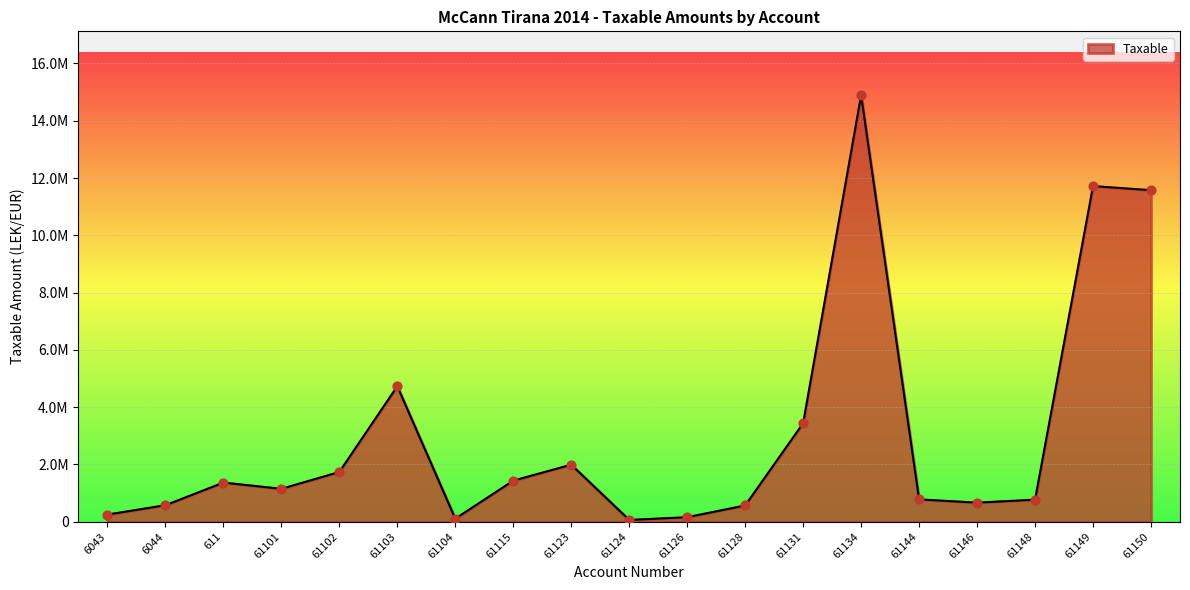

Between 61148 and 61123, which is larger?

61123